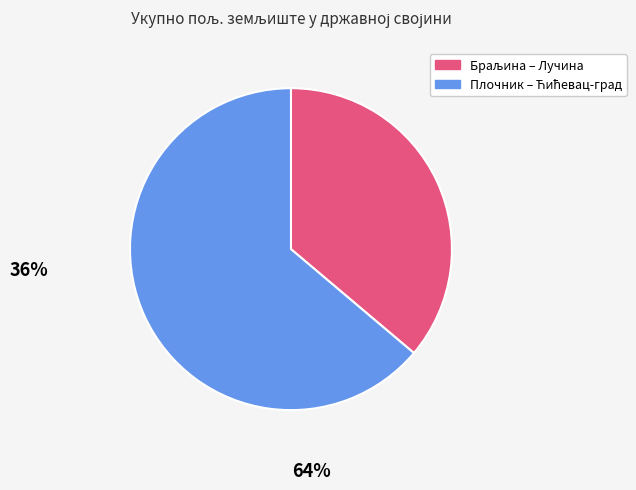

Does any single category account for the majority?

Yes